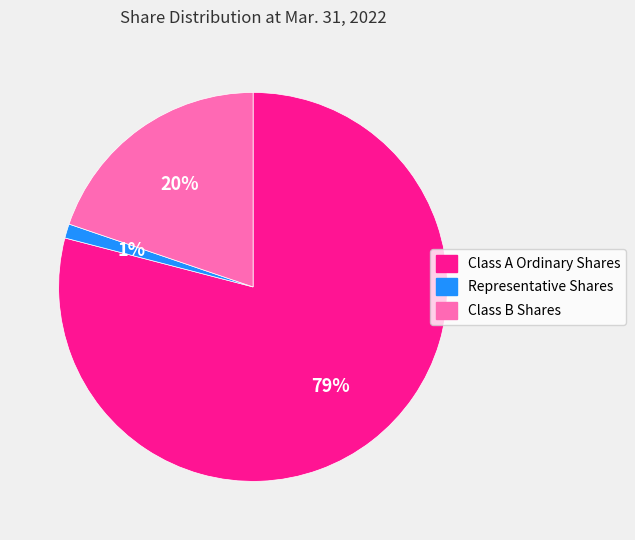

Is it true that Class B Shares is 33% of the pie?

False